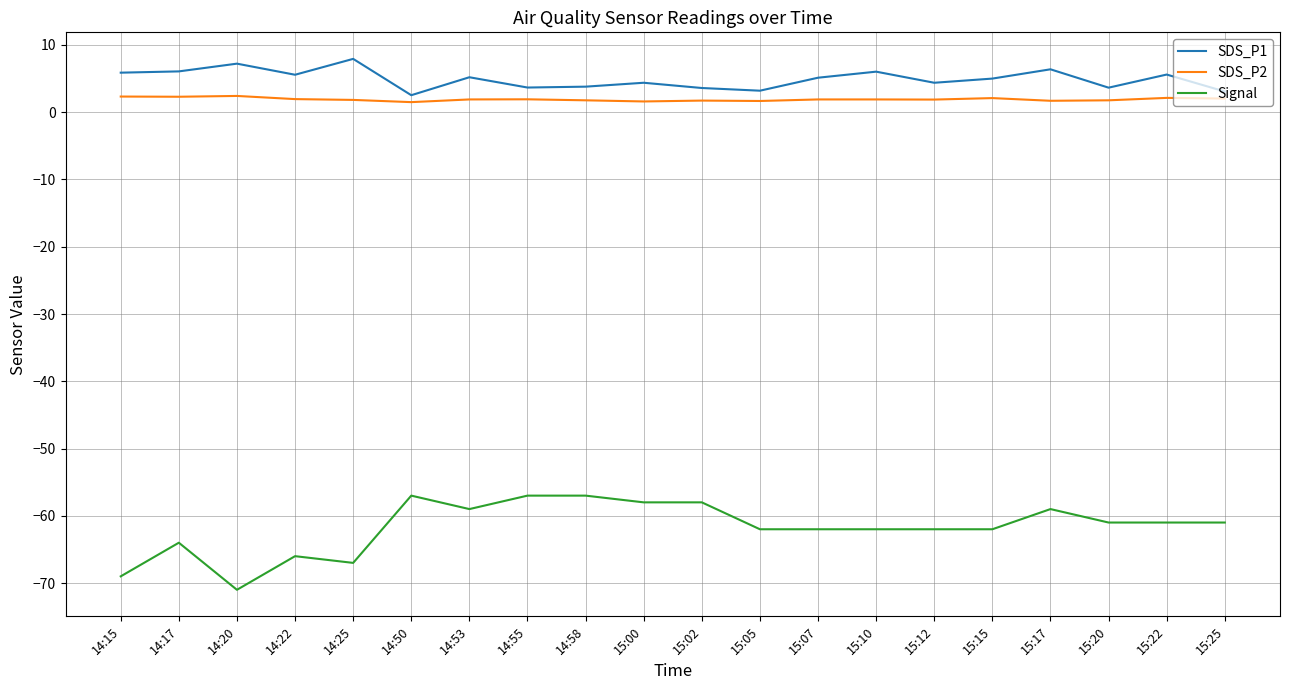

Which series has the largest range (max minus min)?

Signal